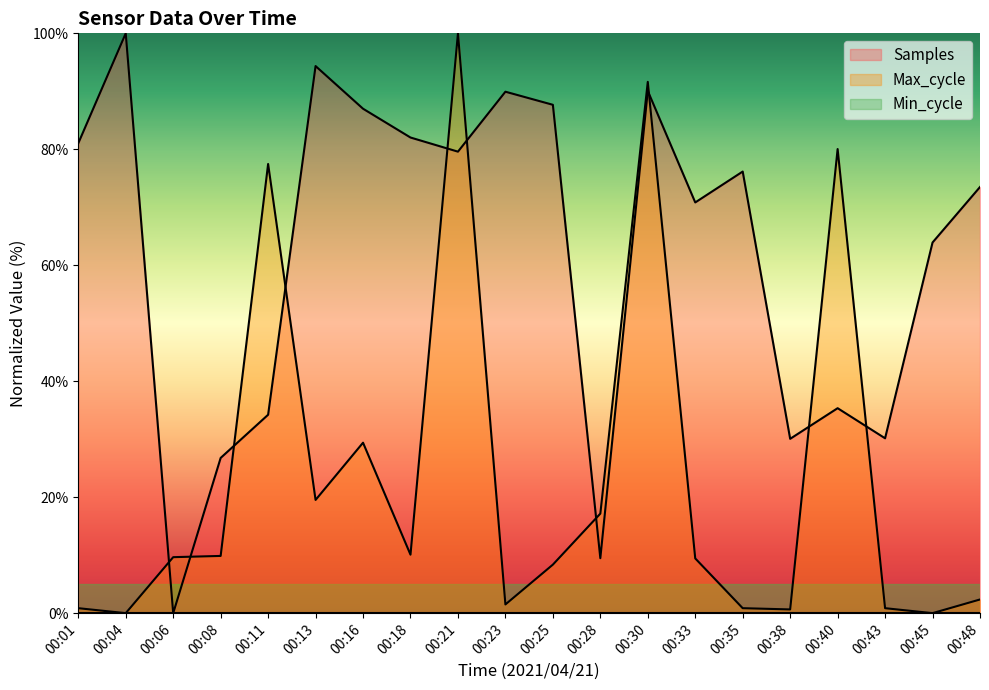

How many data points in Samples are above 76?

10